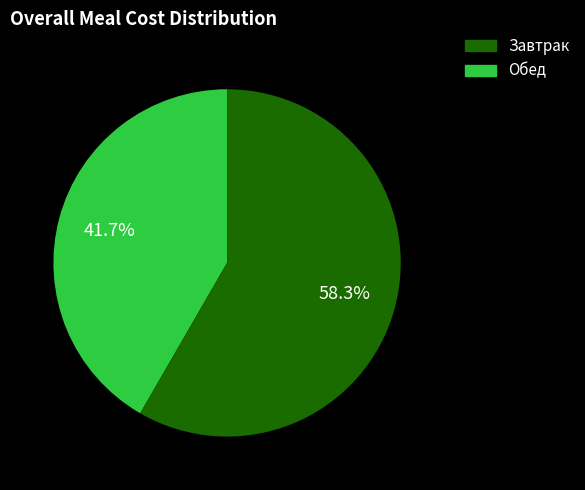

Does any single category account for the majority?

Yes